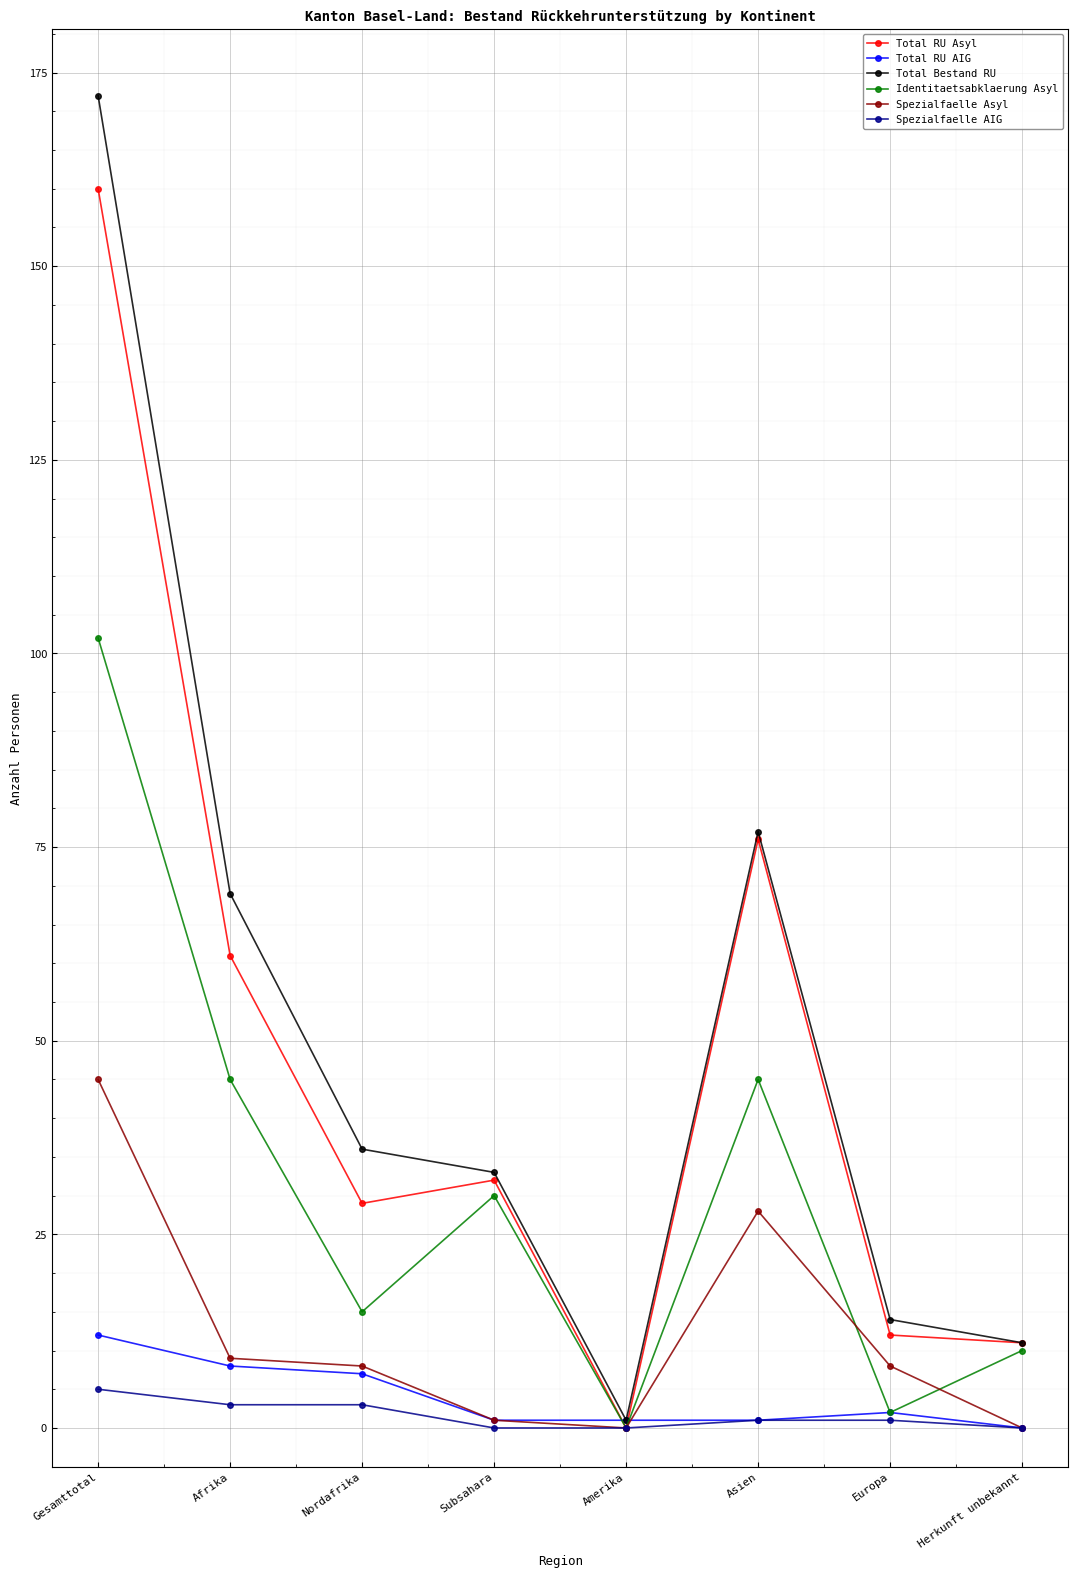

How many values in Total RU Asyl are above zero?

7